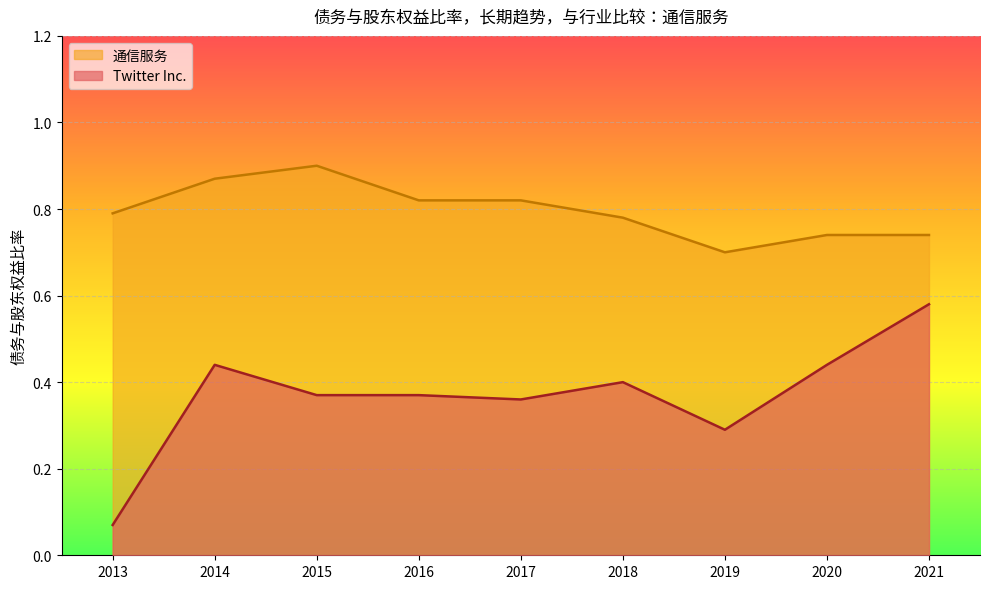

Where is Twitter Inc. nearest to the value 0?

2013